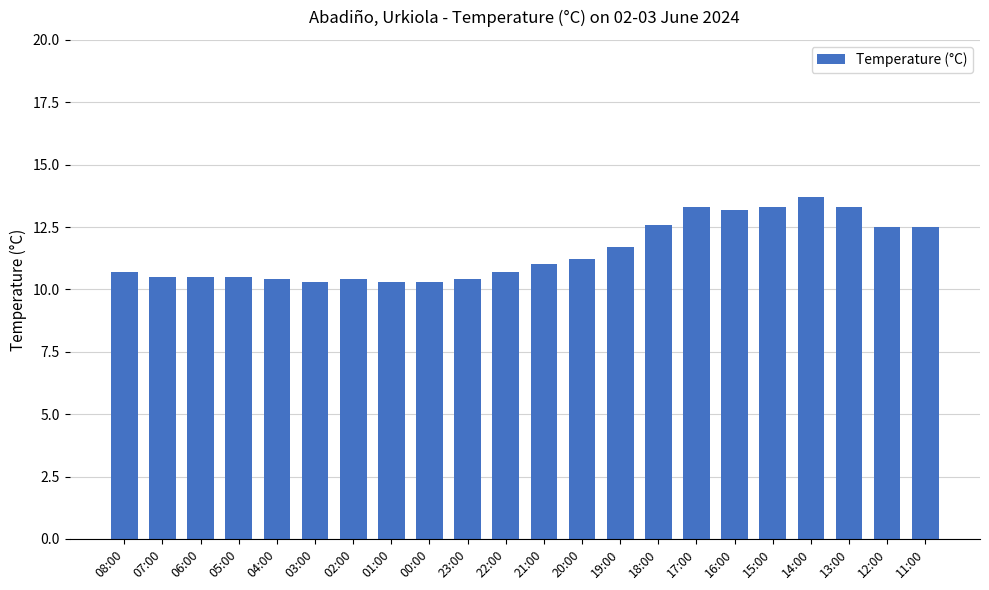

True or false: the data shows 7.2 at 14:00.

False